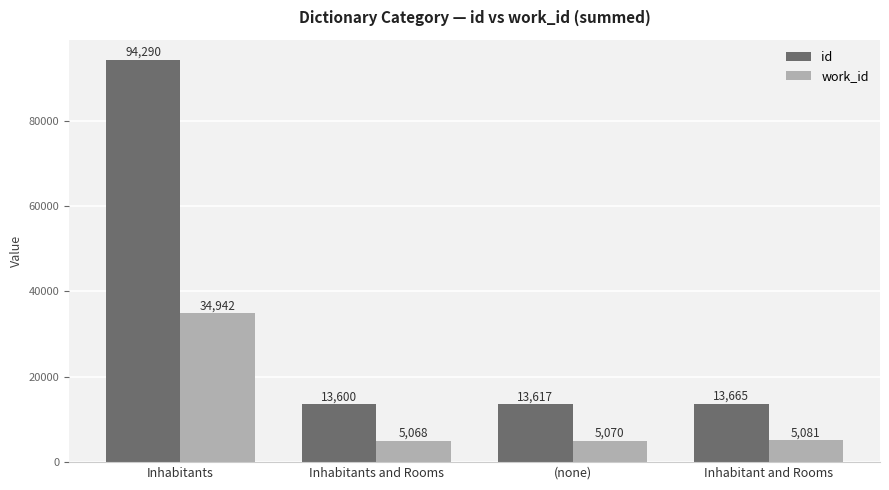

What position from the right is (none)?

2